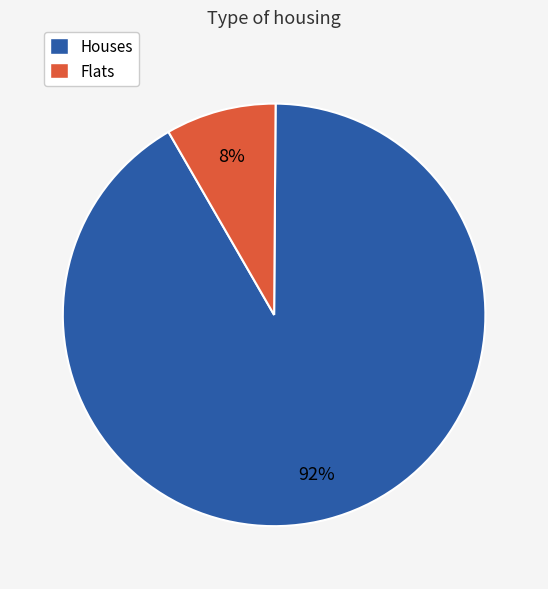

Is the sum of Houses and Flats greater than half?

Yes